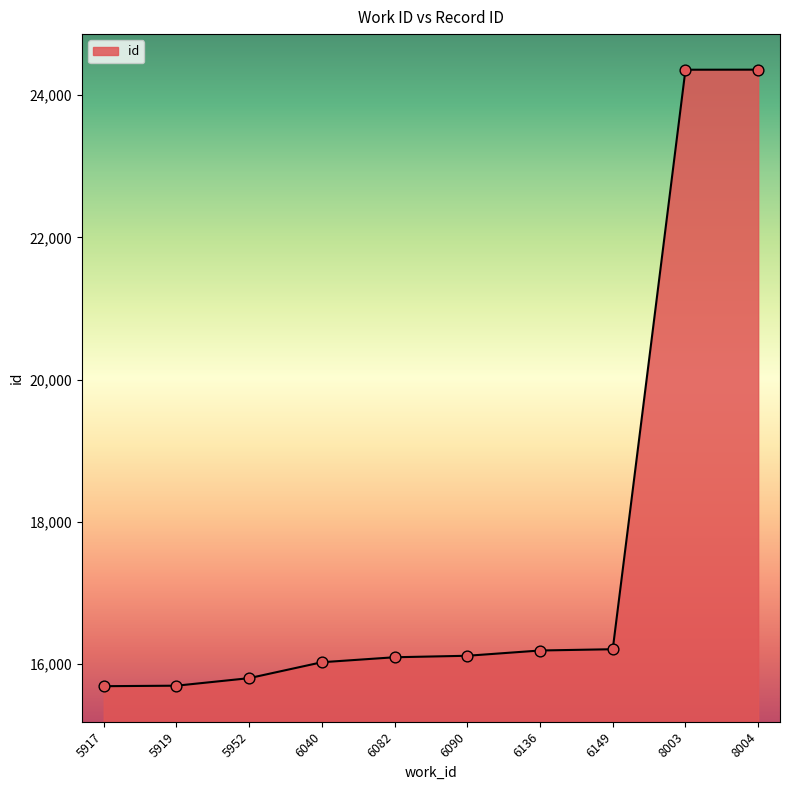

What is the change in value from 5919 to 5952?

+106